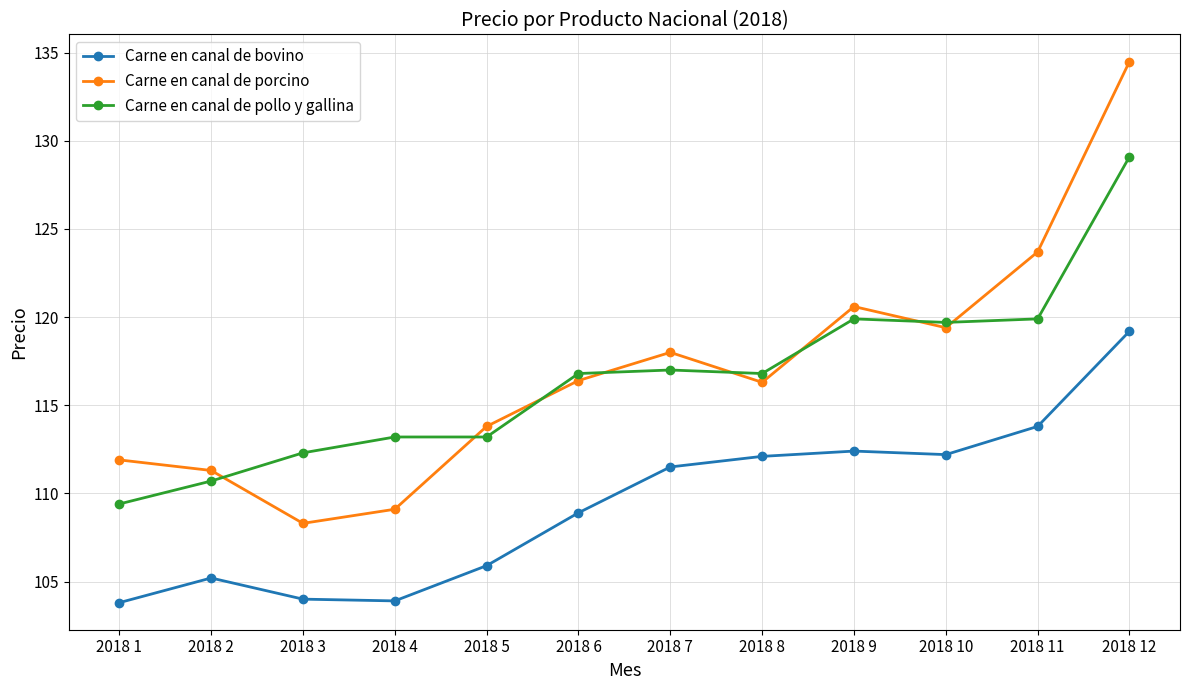

What is the value of the Carne en canal de pollo y gallina point at the 1st from the left?

109.4